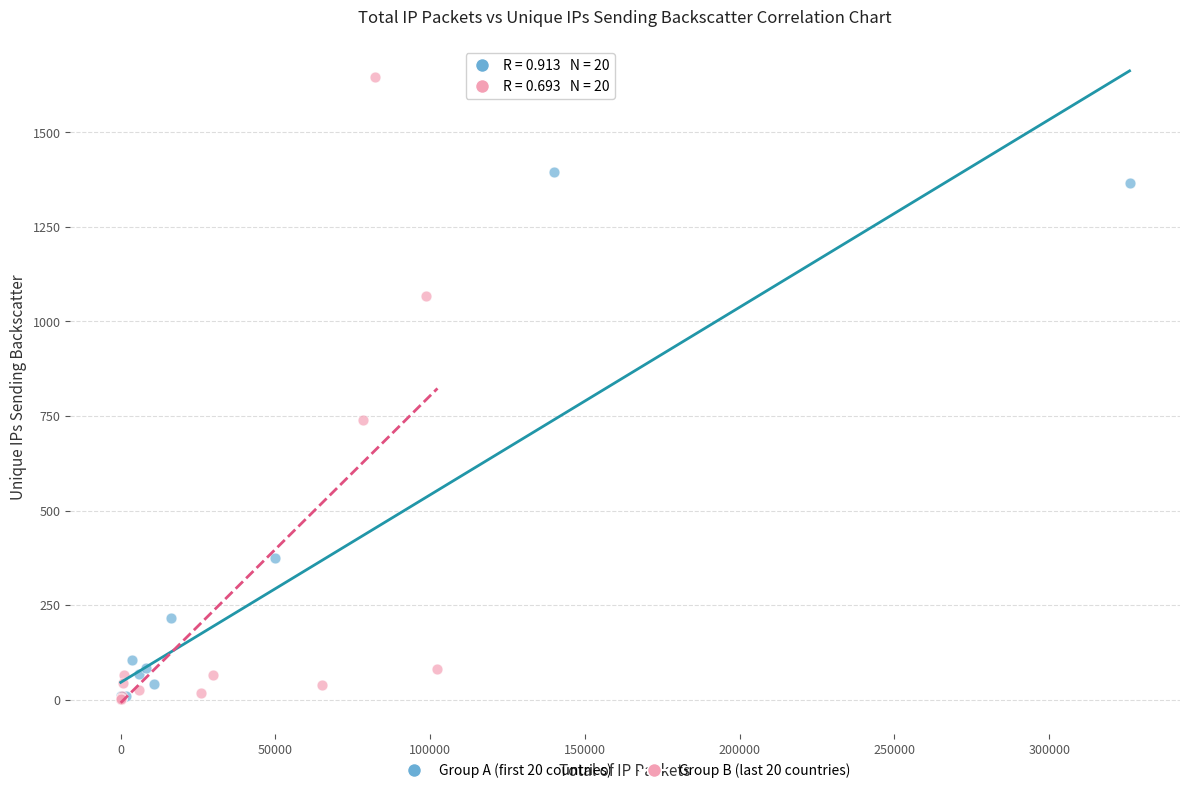

Which series has the largest Y range (max minus min)?

Group B (last 20 countries)